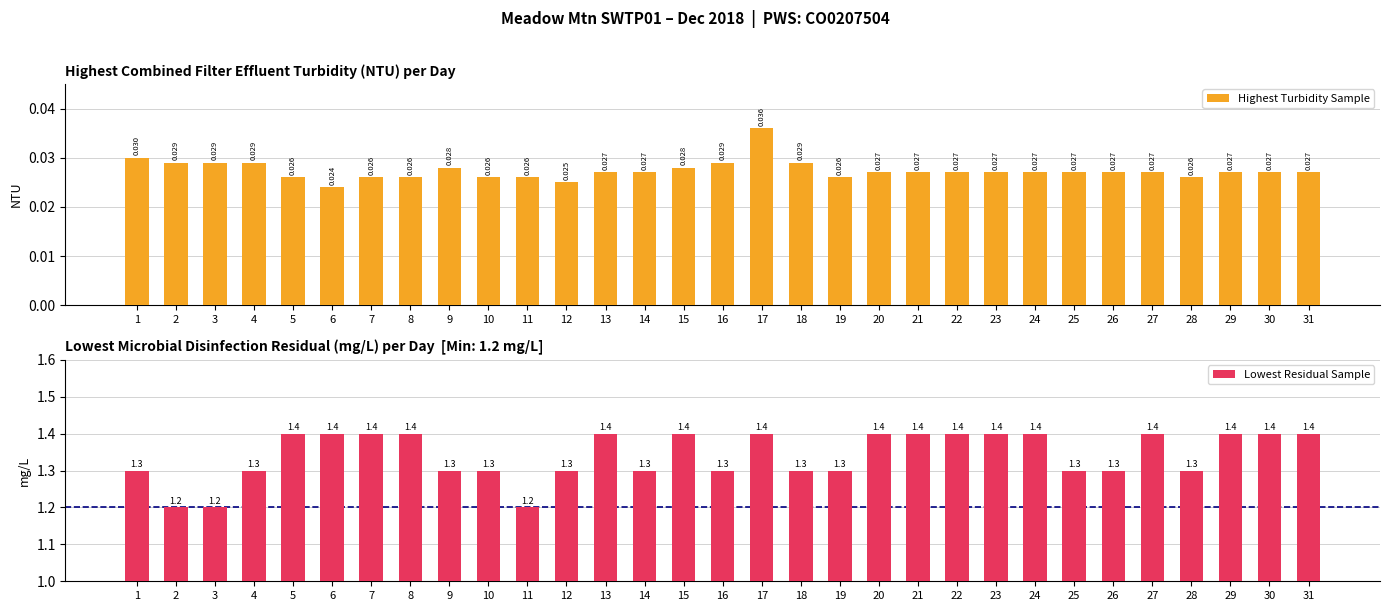

List the series in order of their overall mean, lowest first.

Highest Turbidity Sample, Lowest Residual Sample